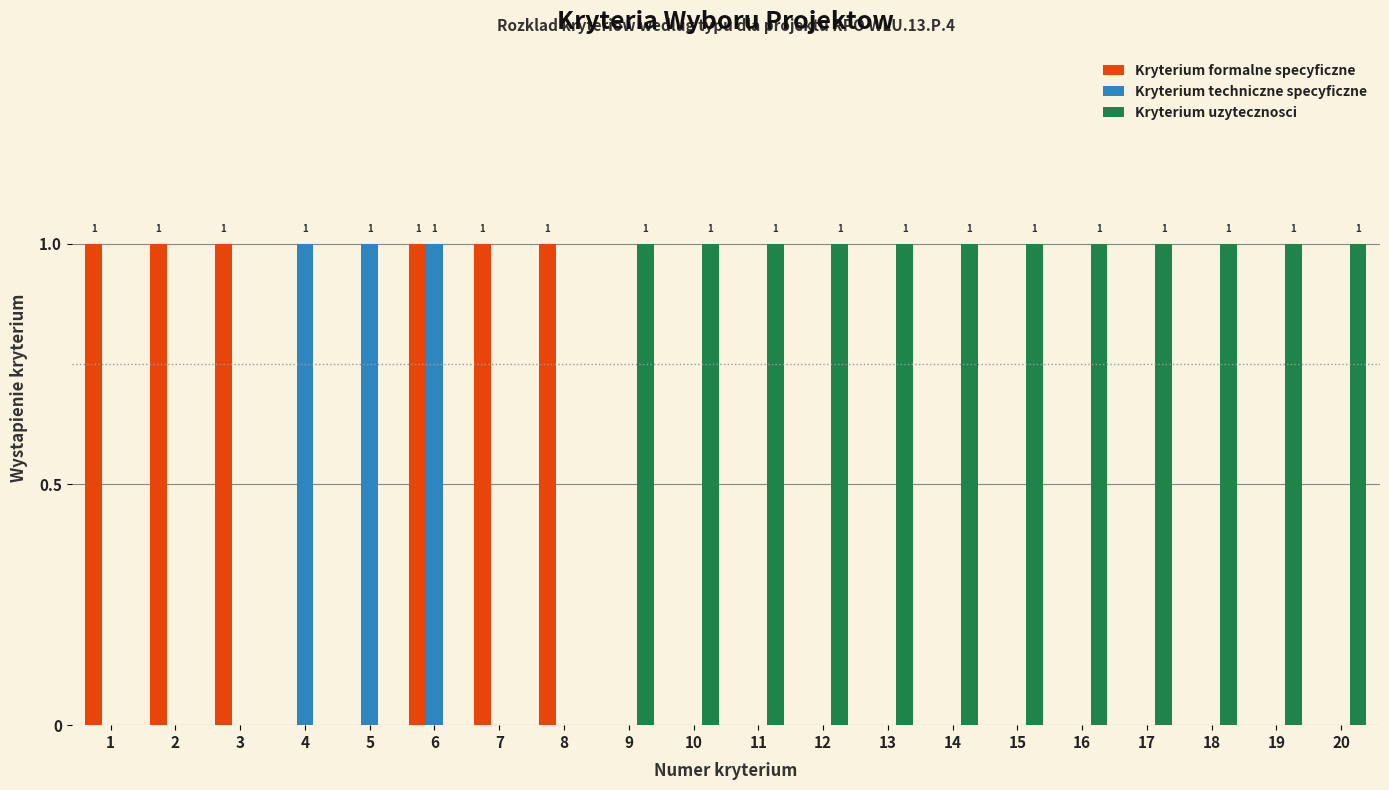

What is the average value of the Kryterium uzytecznosci series?

1